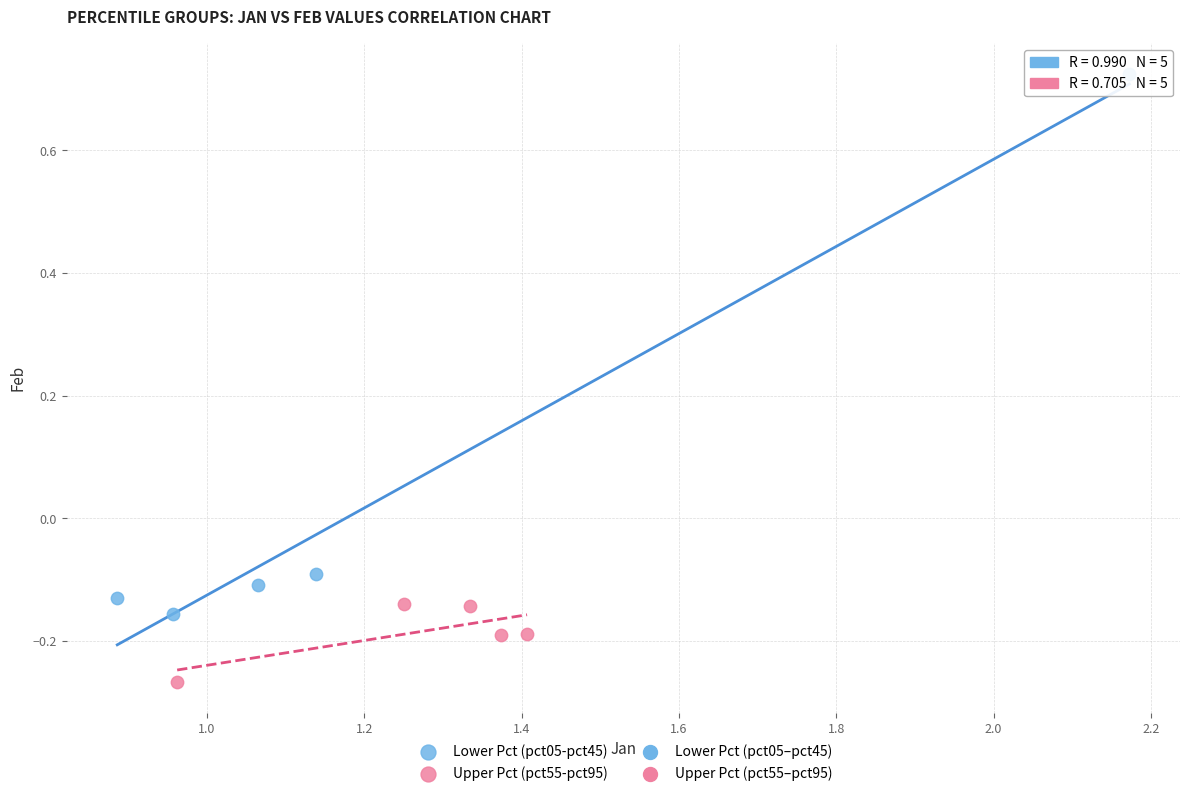

Which series contains the highest Y value?

Lower Pct (pct05-pct45)